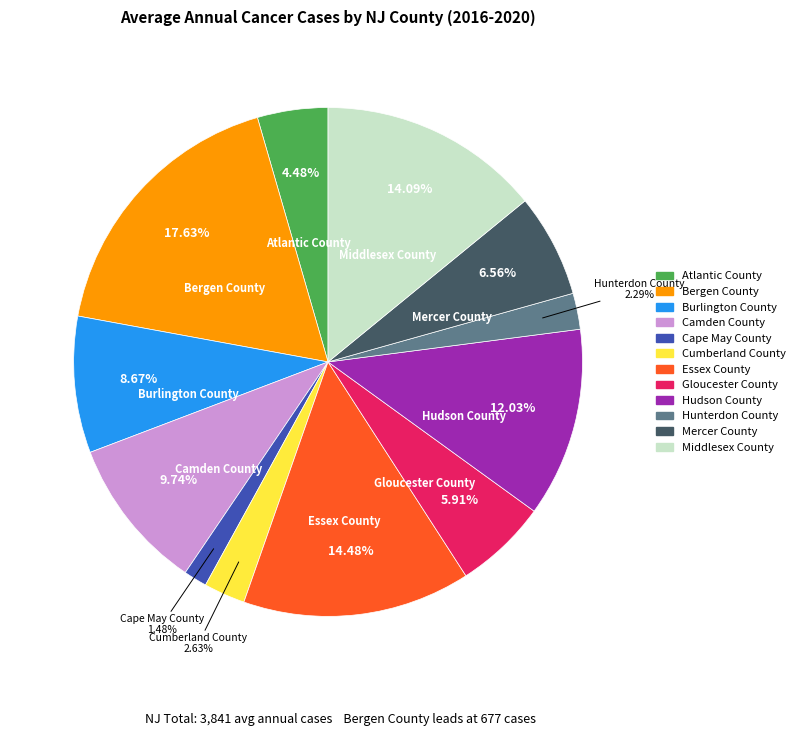

True or false: Gloucester County accounts for 6% of the total.

True